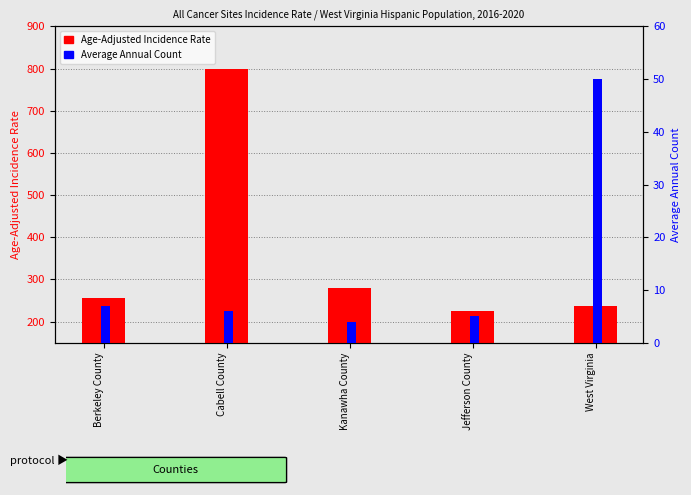

How many data points in Age-Adjusted Incidence Rate are less than 256?

2